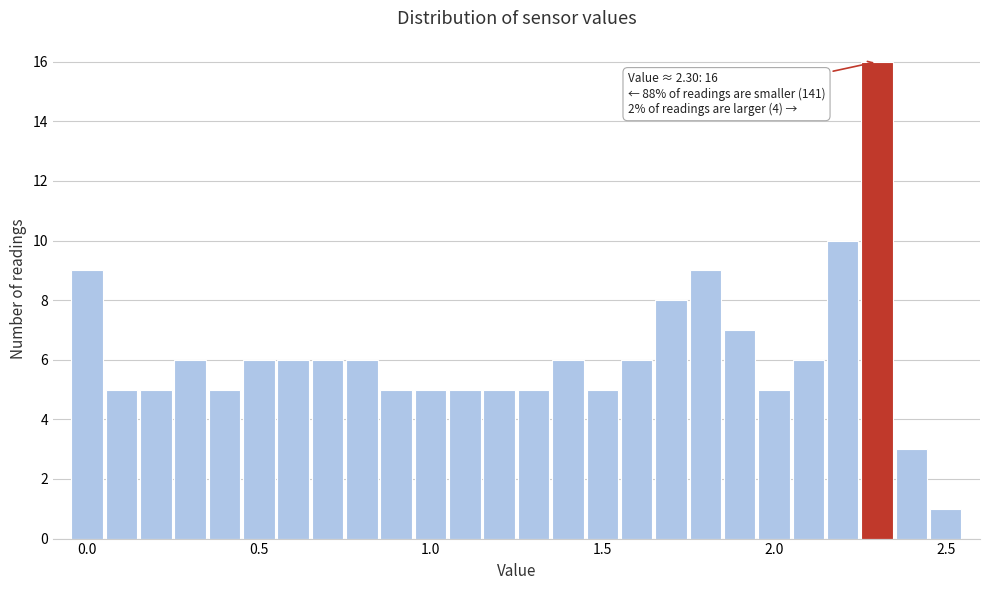

Read against the x-axis, roughly where is the centre of the tallest bar?

2.30